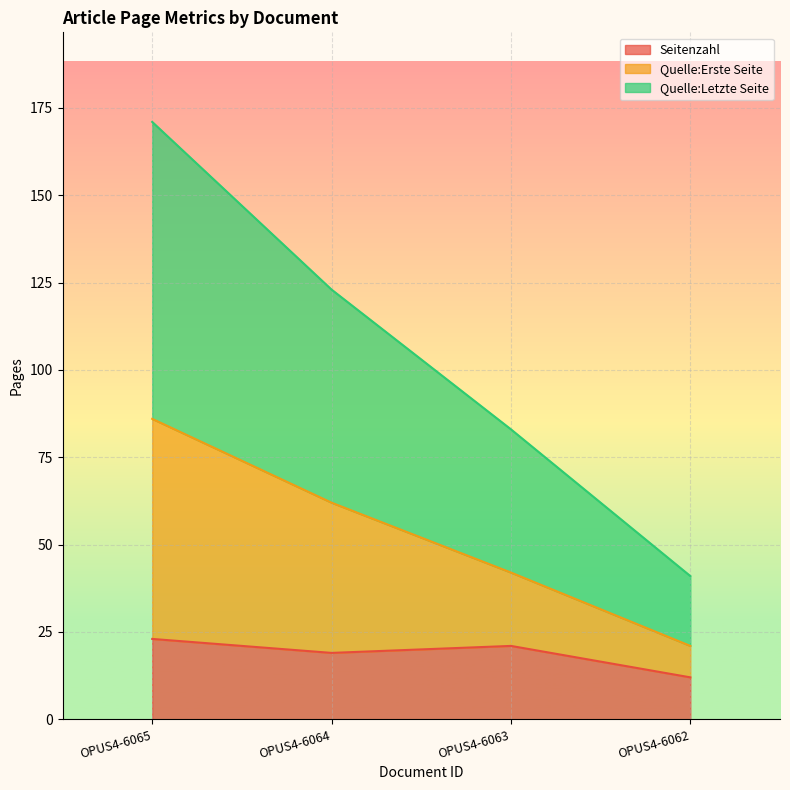

How many Quelle:Letzte Seite values are between 83 and 171?

3